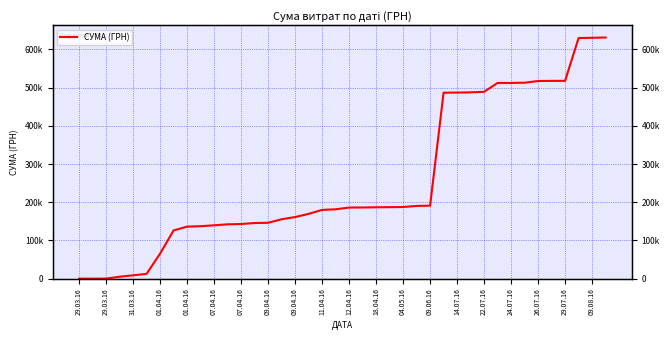

The value at 09.08.16 is 182093.1. True or false?

False